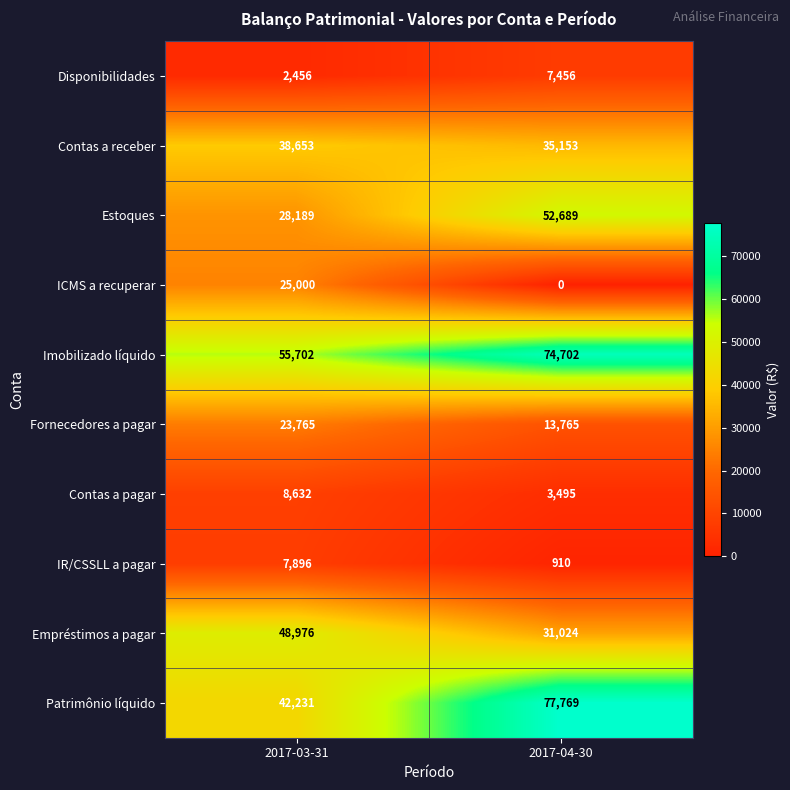

Reading left to right, list all the values displayed in this chart.

Disponibilidades: 2456	7456
Contas a receber: 38653	35153
Estoques: 28189	52689
ICMS a recuperar: 25000	0
Imobilizado líquido: 55702	74702
Fornecedores a pagar: 23765	13765
Contas a pagar: 8632	3495
IR/CSSLL a pagar: 7896	910
Empréstimos a pagar: 48976	31024
Patrimônio líquido: 42231	77769